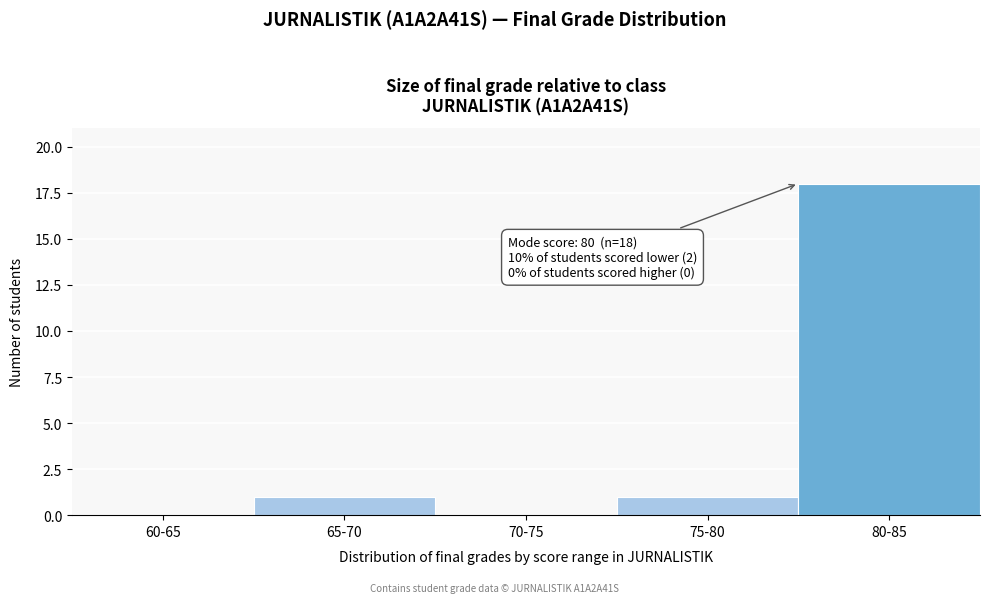

Reading left to right, list all the values displayed in this chart.

60-65=0	65-70=1	70-75=0	75-80=1	80-85=18